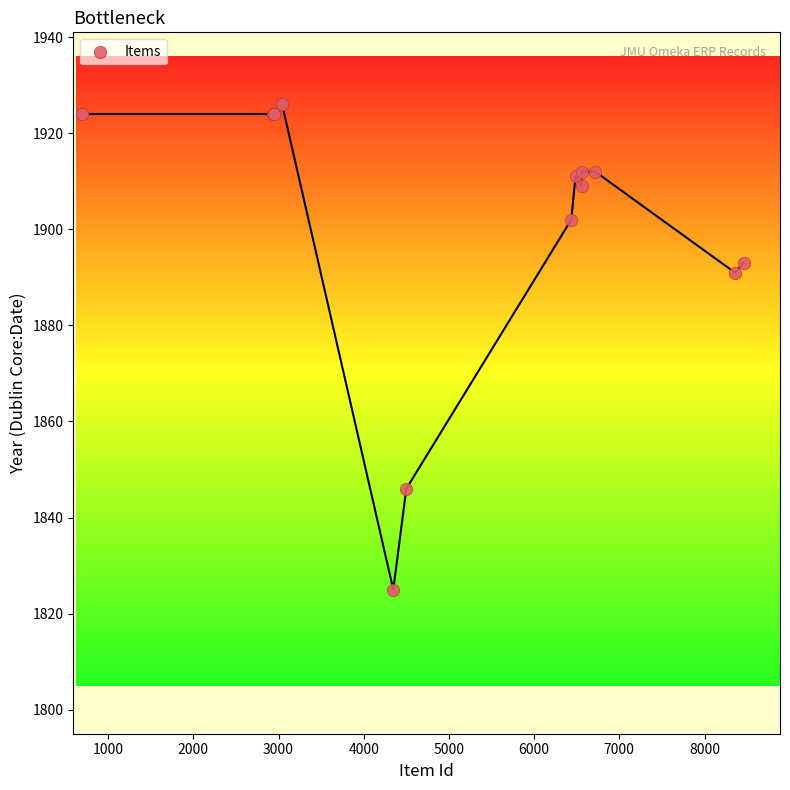

What Y value in the scatter plot is closest to 1875?

1891